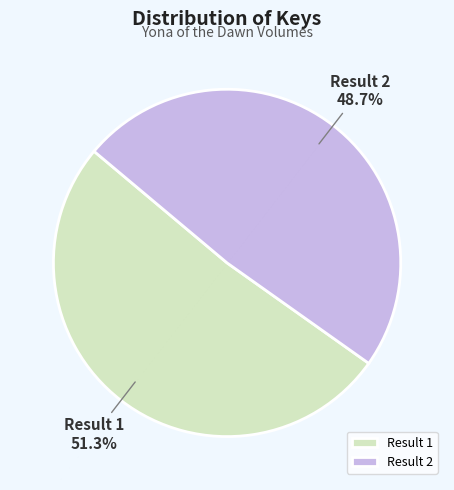

What is the majority slice?

Result 1